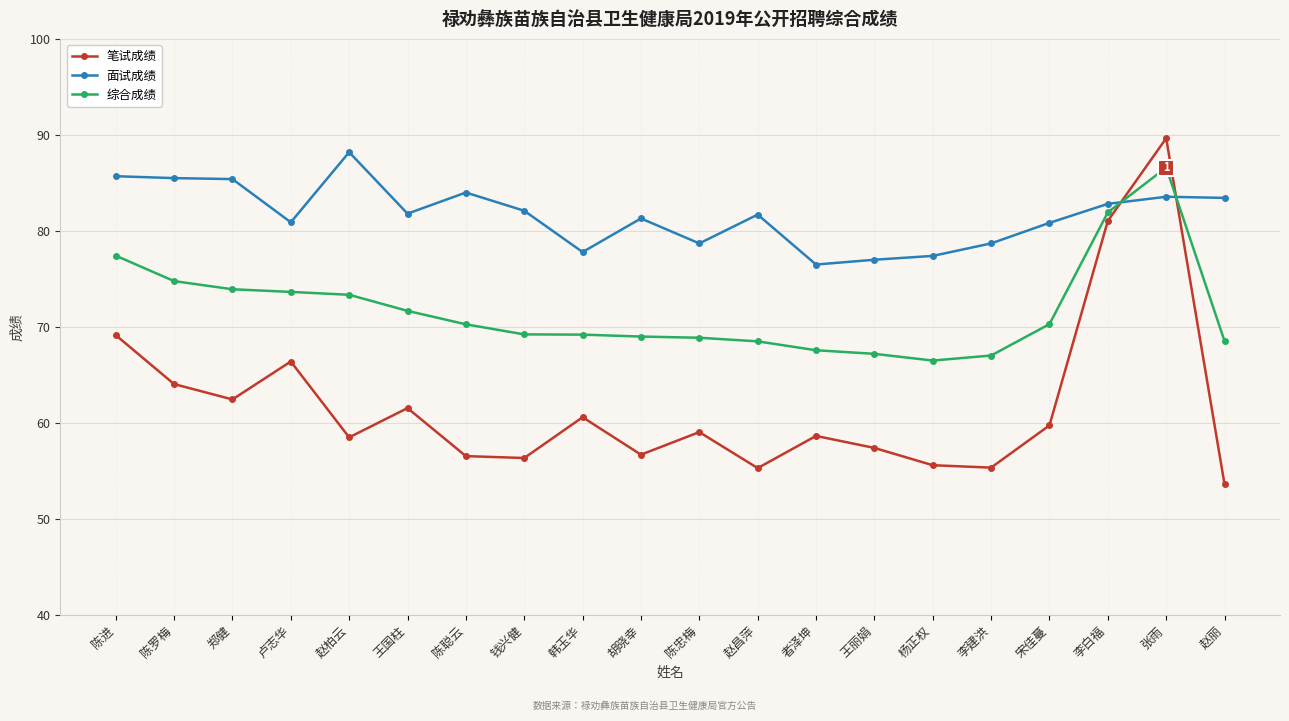

Does the chart have visible grid lines?

Yes